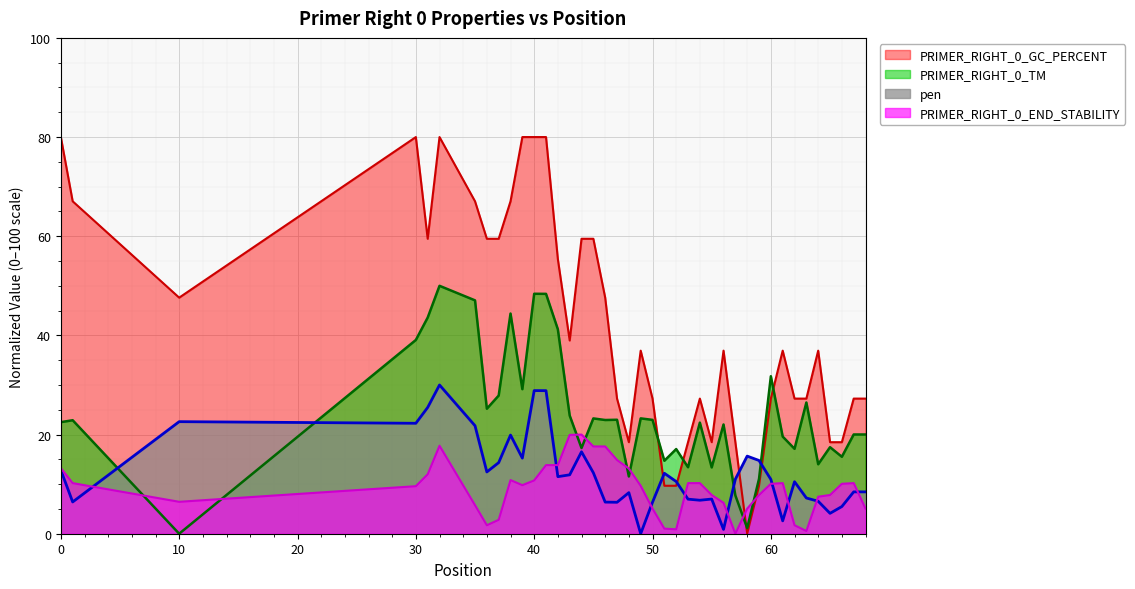

List the series in order of their peak value, highest first.

PRIMER_RIGHT_0_GC_PERCENT, PRIMER_RIGHT_0_TM, pen, PRIMER_RIGHT_0_END_STABILITY